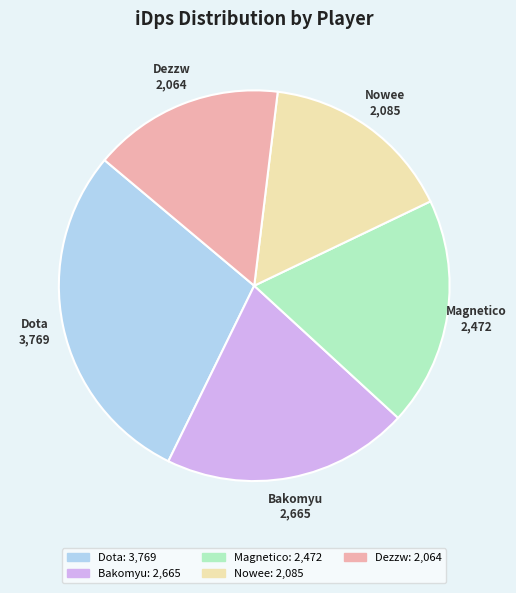

The Magnetico slice represents 30% of the pie. True or false?

False